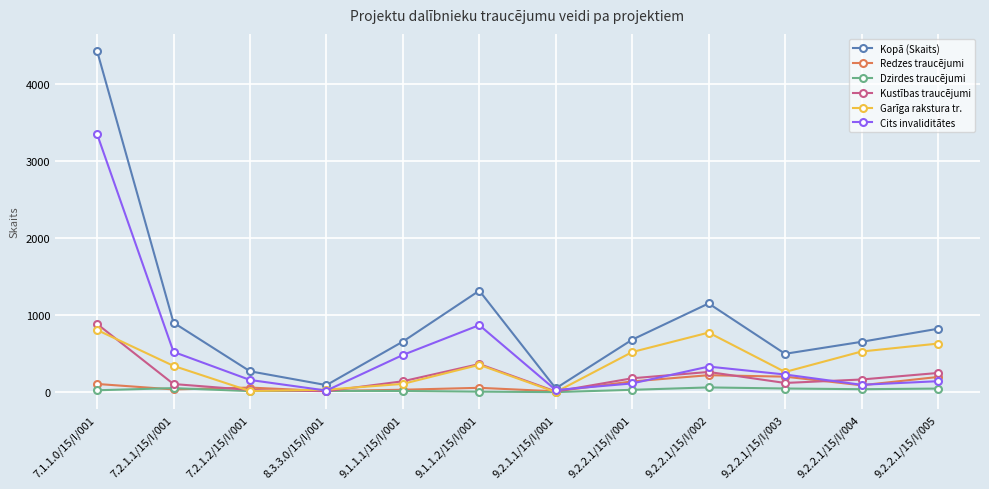

How many interior local valleys does the Kustības traucējumi series have?

3